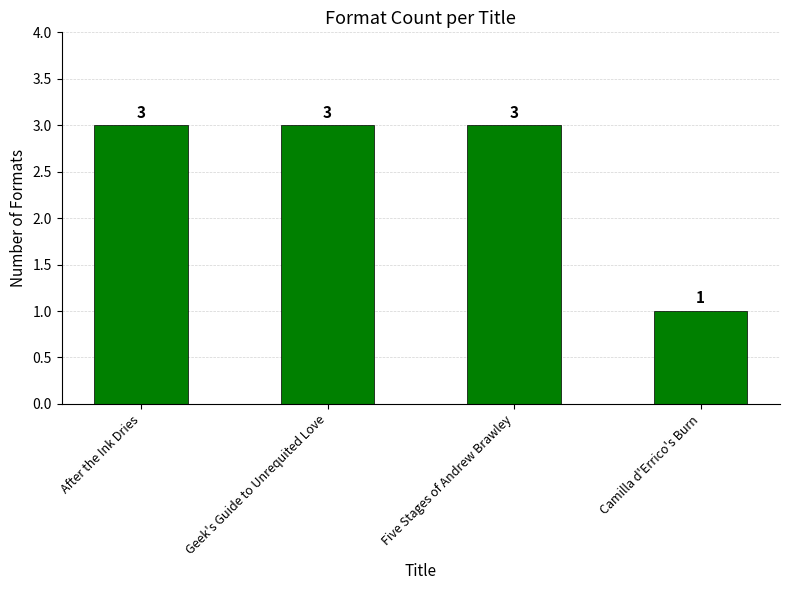

What is the smallest value displayed?

1